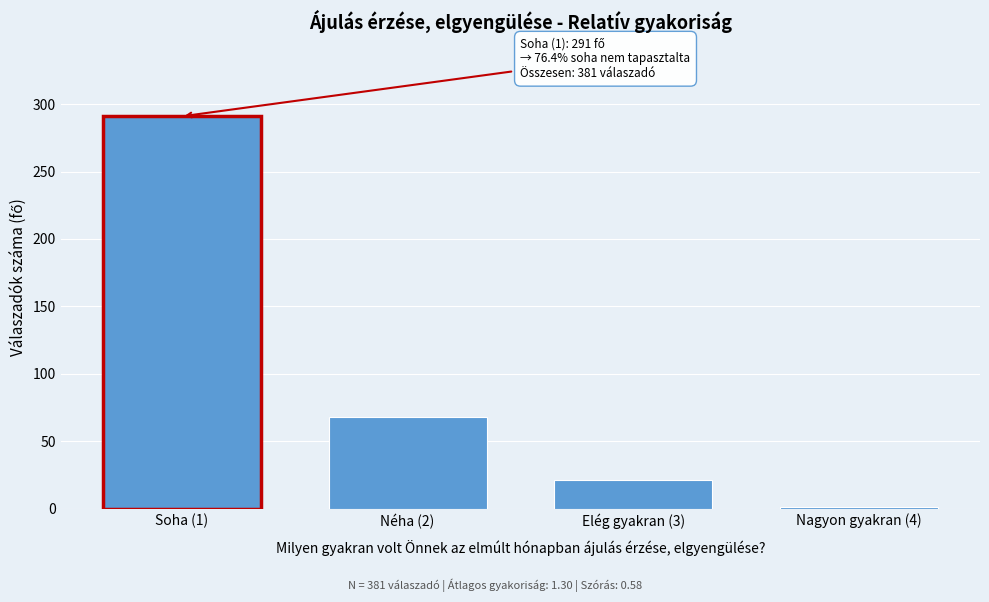

Reading left to right, list all the values displayed in this chart.

Soha (1)=291	Néha (2)=68	Elég gyakran (3)=21	Nagyon gyakran (4)=1